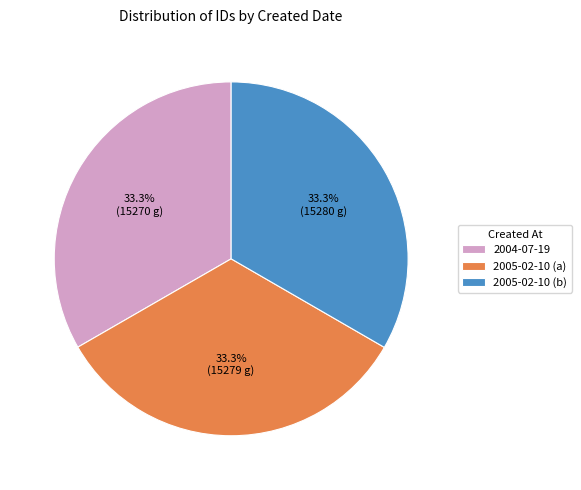

What is the ratio of the value at 2004-07-19 to the value at 2005-02-10 (b)?

1.0